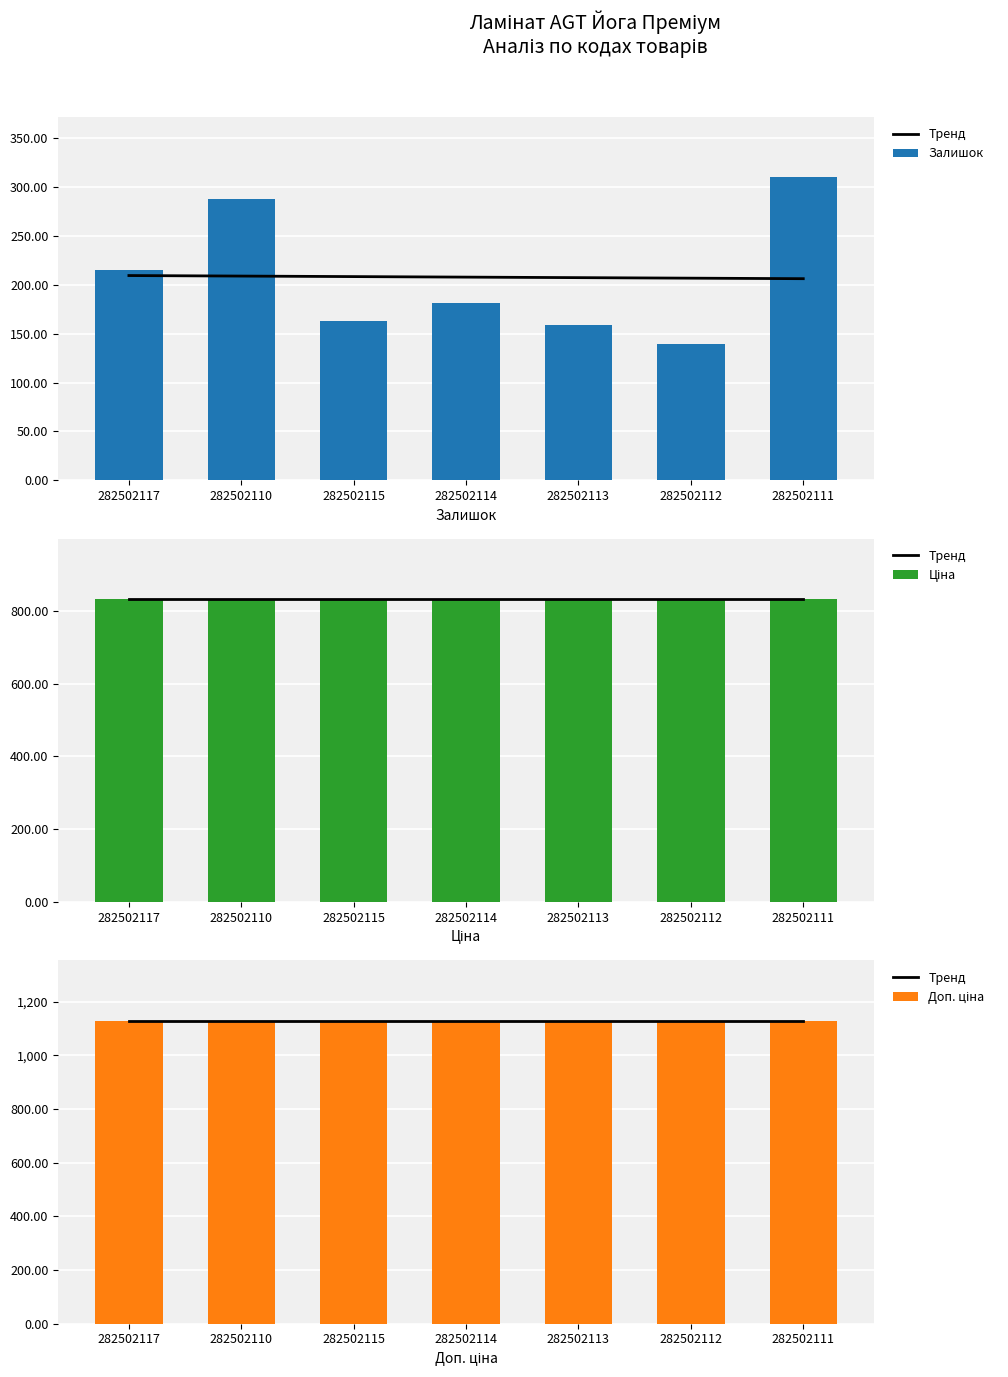

What is the greatest value displayed?

1128.0